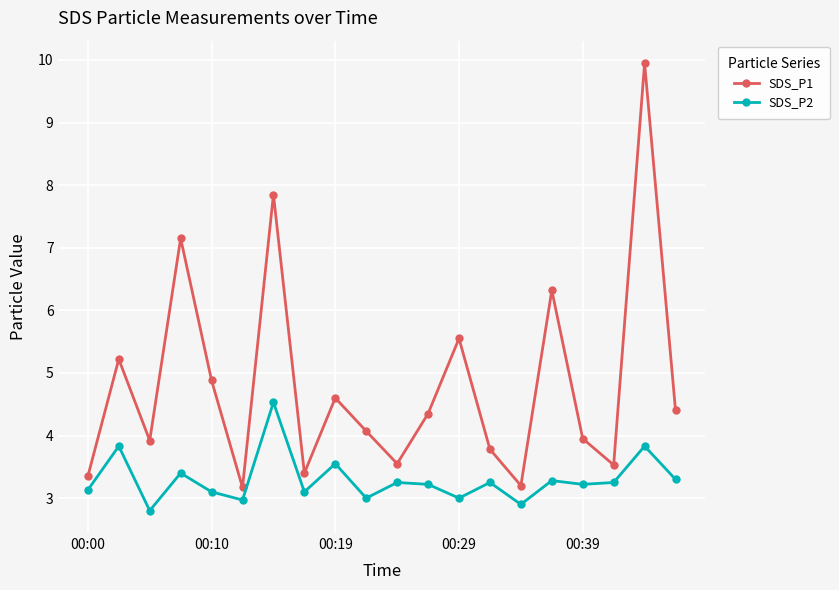

How many values in the SDS_P1 series exceed 4?

11